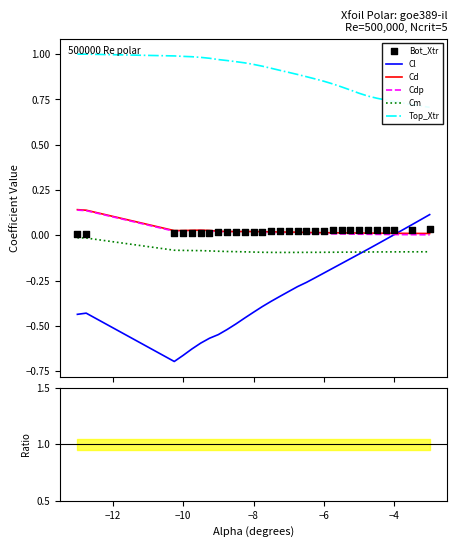

At how many categories does at least one series exceed 0?

30